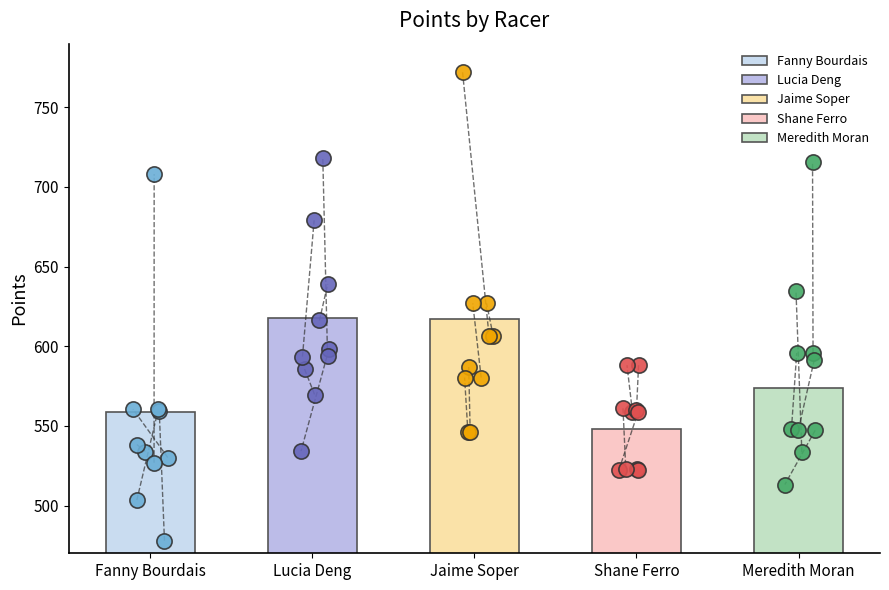

Which series contains the highest Y value?

Jaime Soper